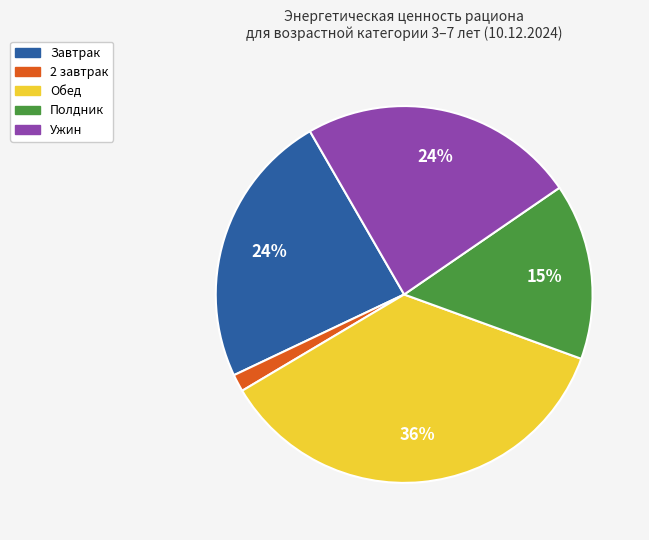

Is there a majority slice in this chart?

No